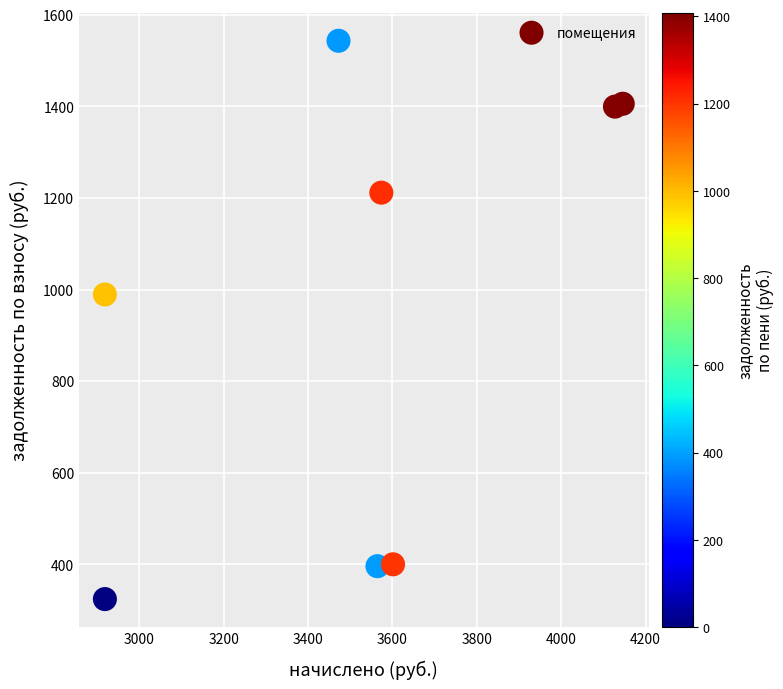

What is the range of X values (max minus min)?

1228.0